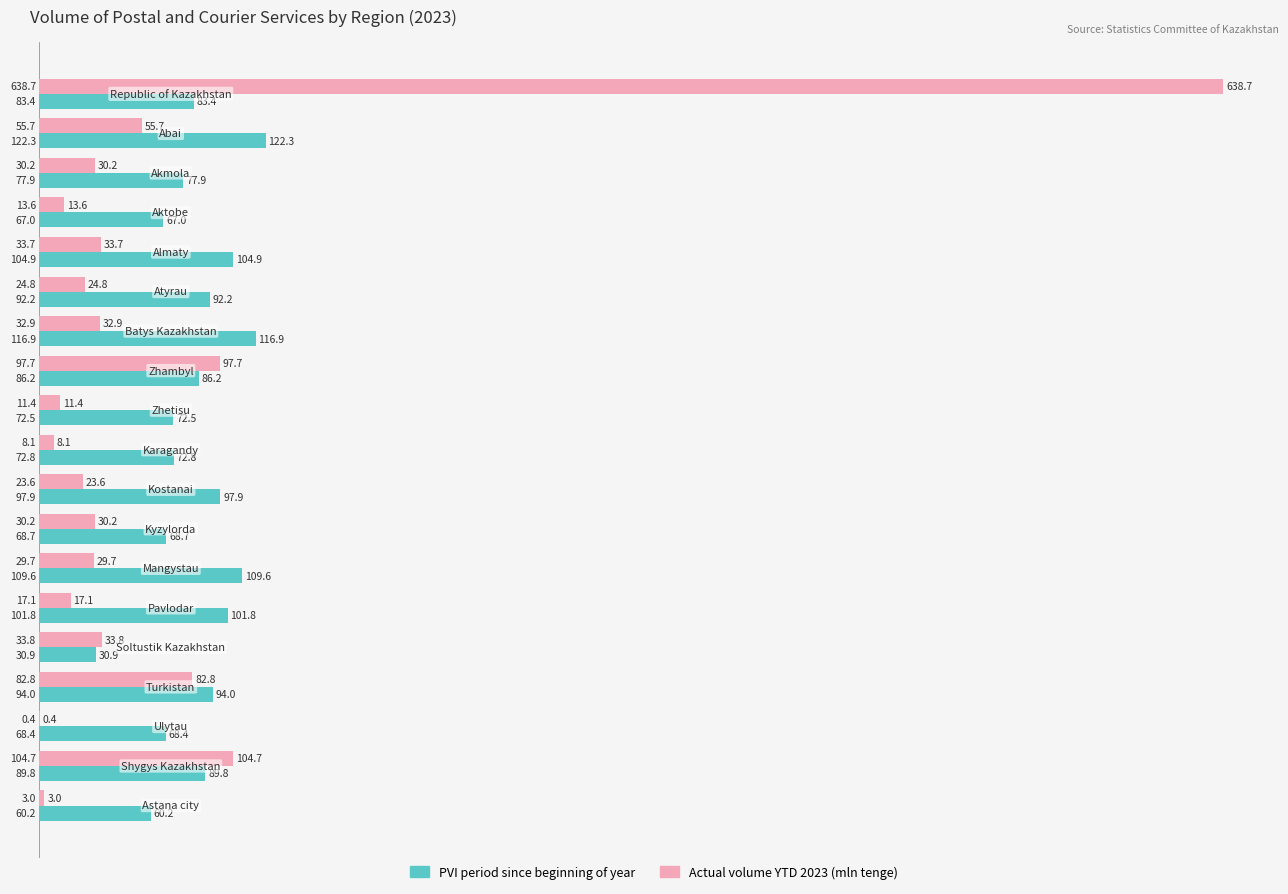

What is the maximum value for PVI period since beginning of year?

122.3